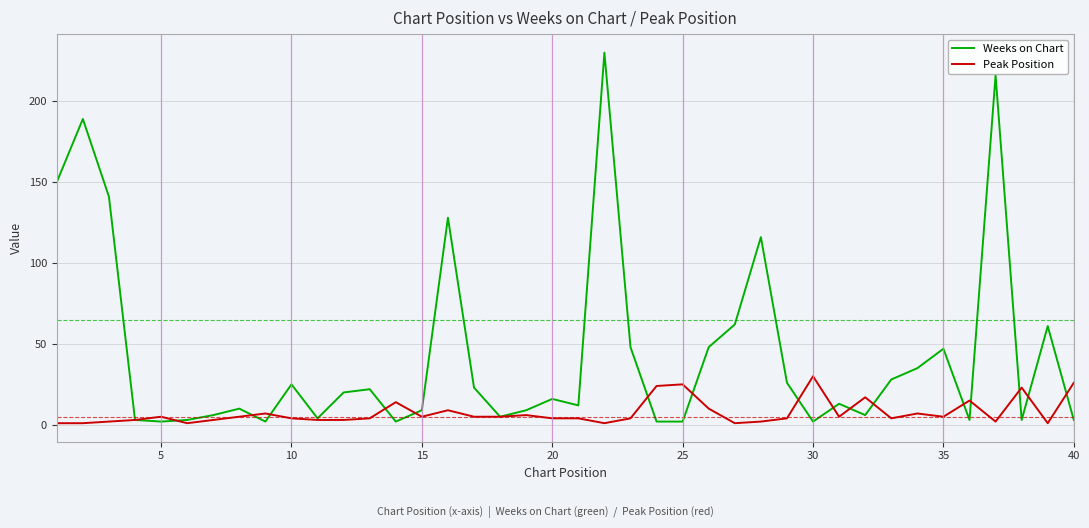

Which series has the widest spread of values?

Weeks on Chart